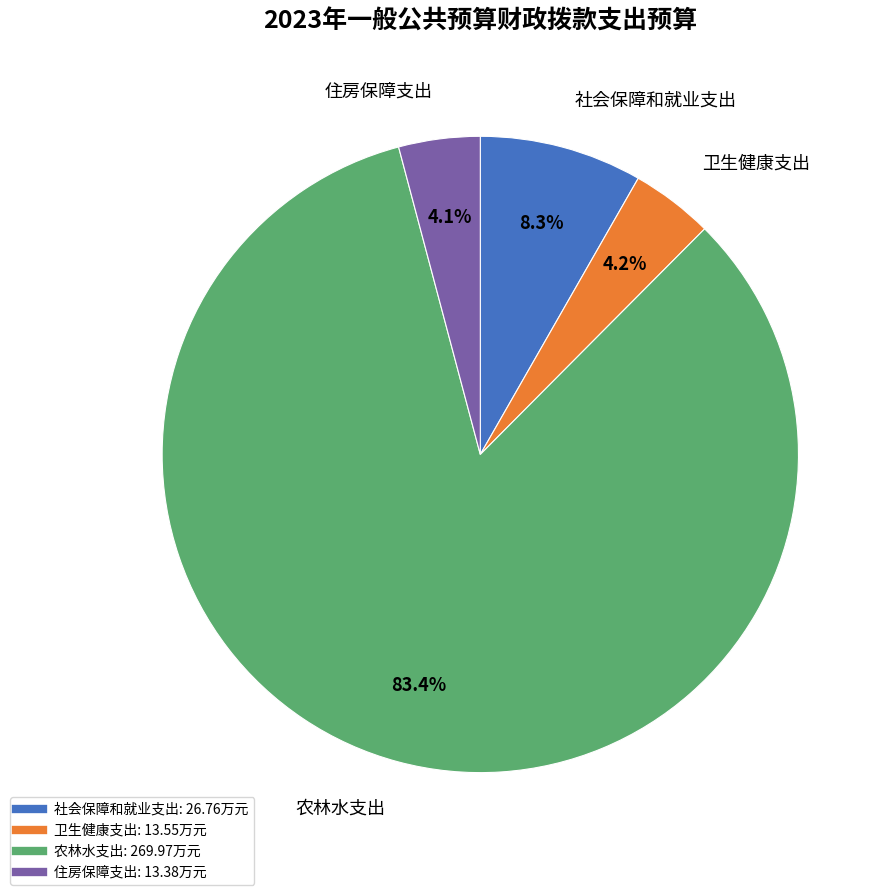

To the nearest percent, what portion does 住房保障支出 represent?

4%